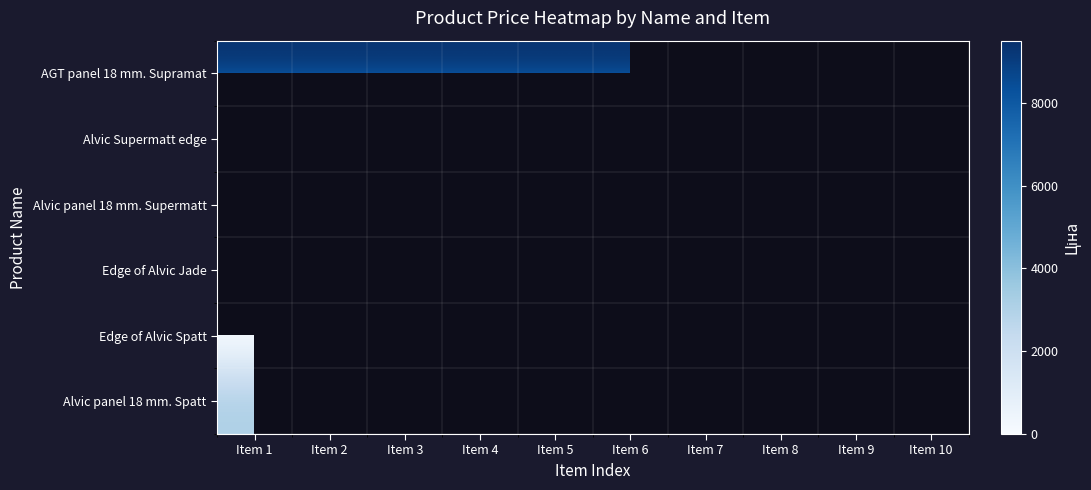

How many values in Alvic panel 18 mm. Supermatt are above zero?

1